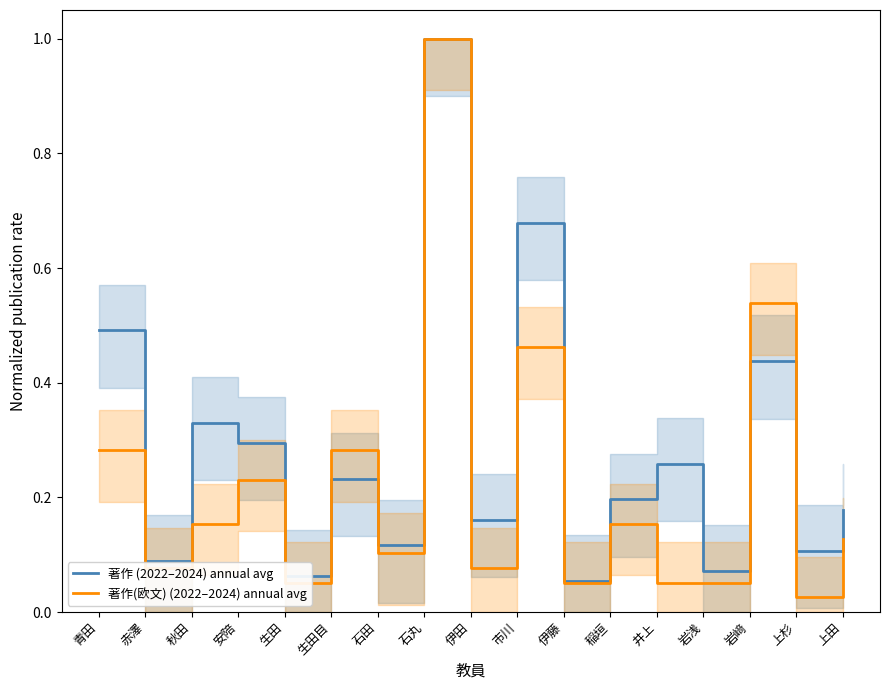

Which series has the largest total across all categories?

著作 (2022–2024) annual avg